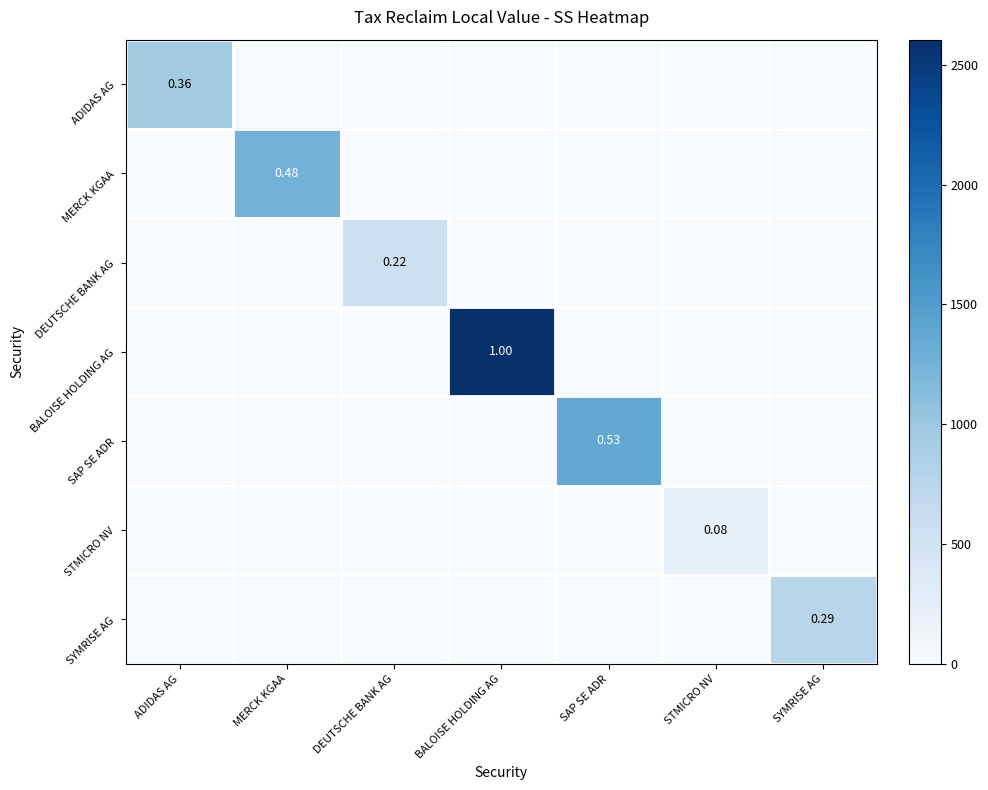

Which series has the widest spread of values?

BALOISE HOLDING AG